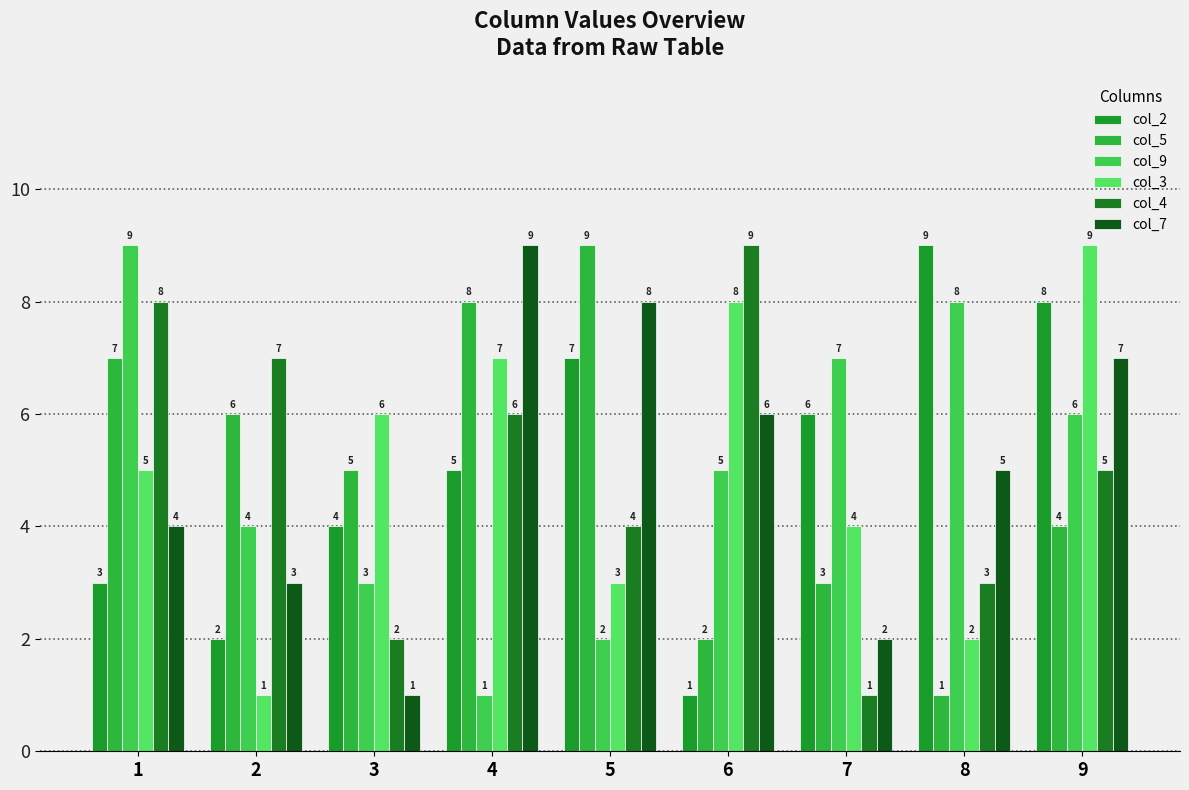

What is the value of the col_3 bar at the 9th from the left?

9